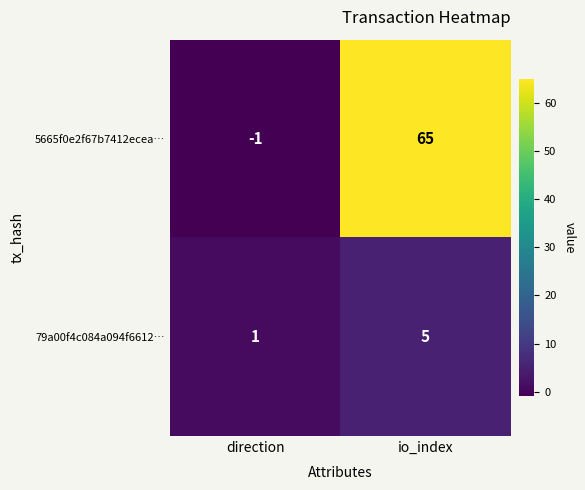

List the series in order of their peak value, highest first.

5665f0e2f67b7412ecea…, 79a00f4c084a094f6612…